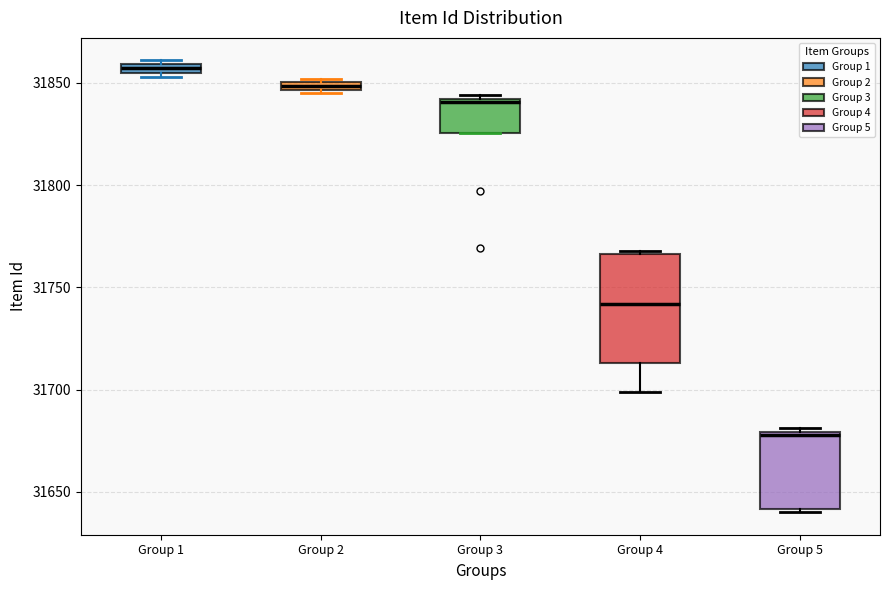

Which box has the highest median line?

Group 1